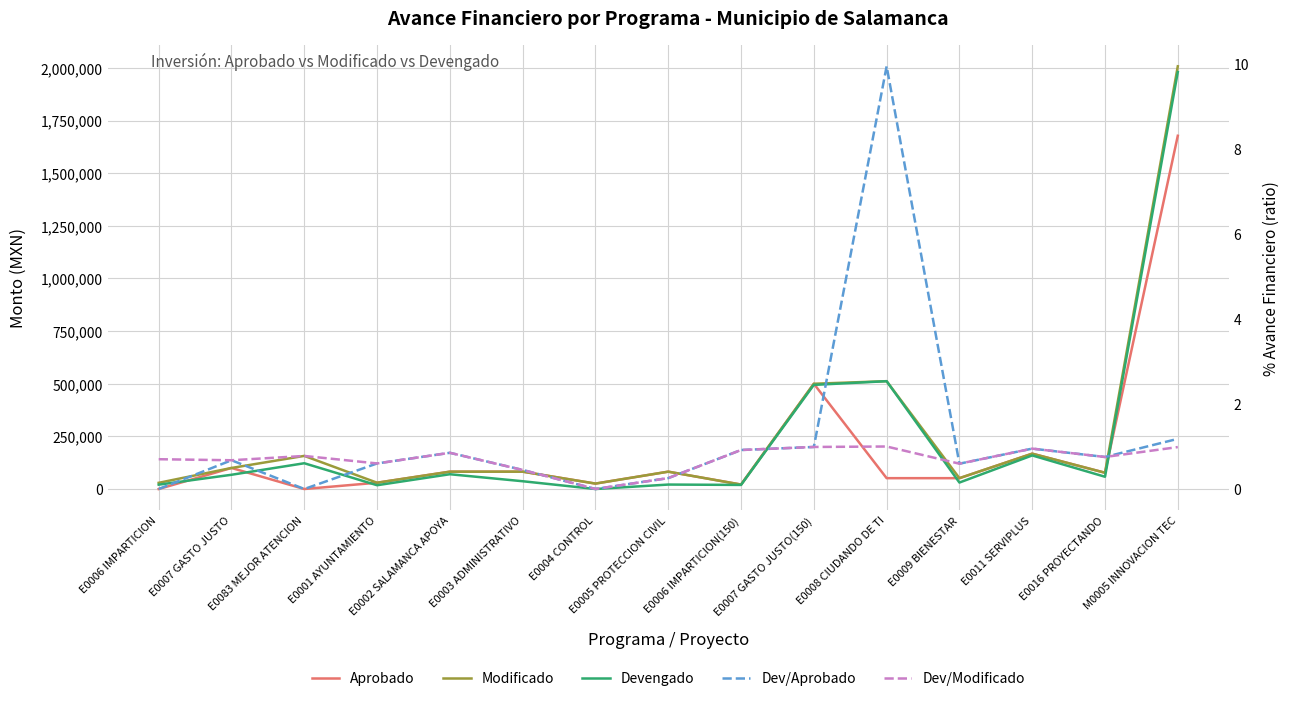

What are all the series names shown in the legend?

Aprobado, Modificado, Devengado, Dev/Aprobado, Dev/Modificado